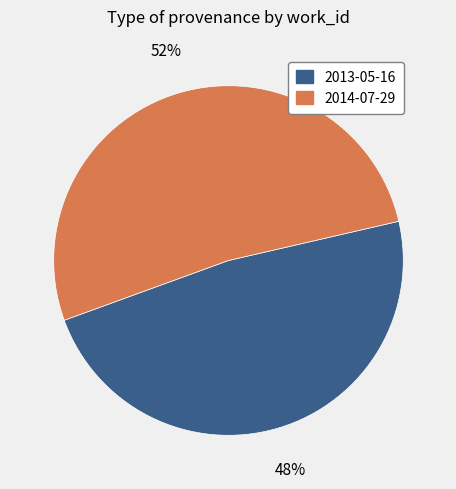

Combined, do 2014-07-29 and 2013-05-16 account for over 50%?

Yes